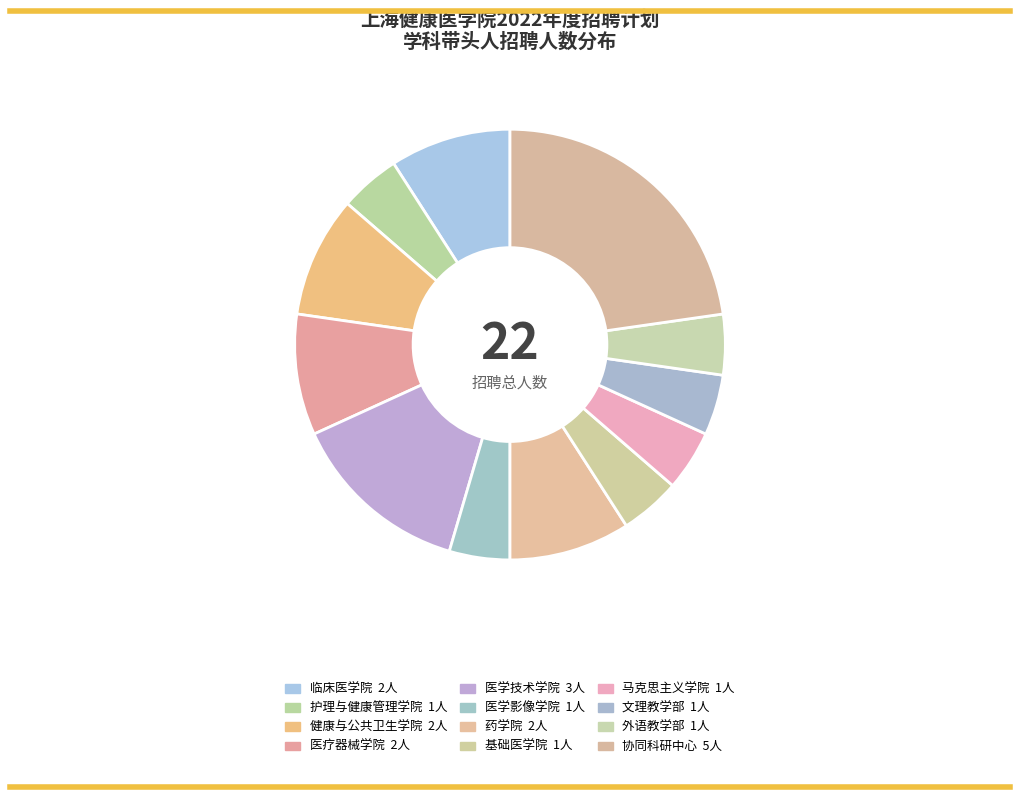

Is 医疗器械学院 the majority of the pie?

No